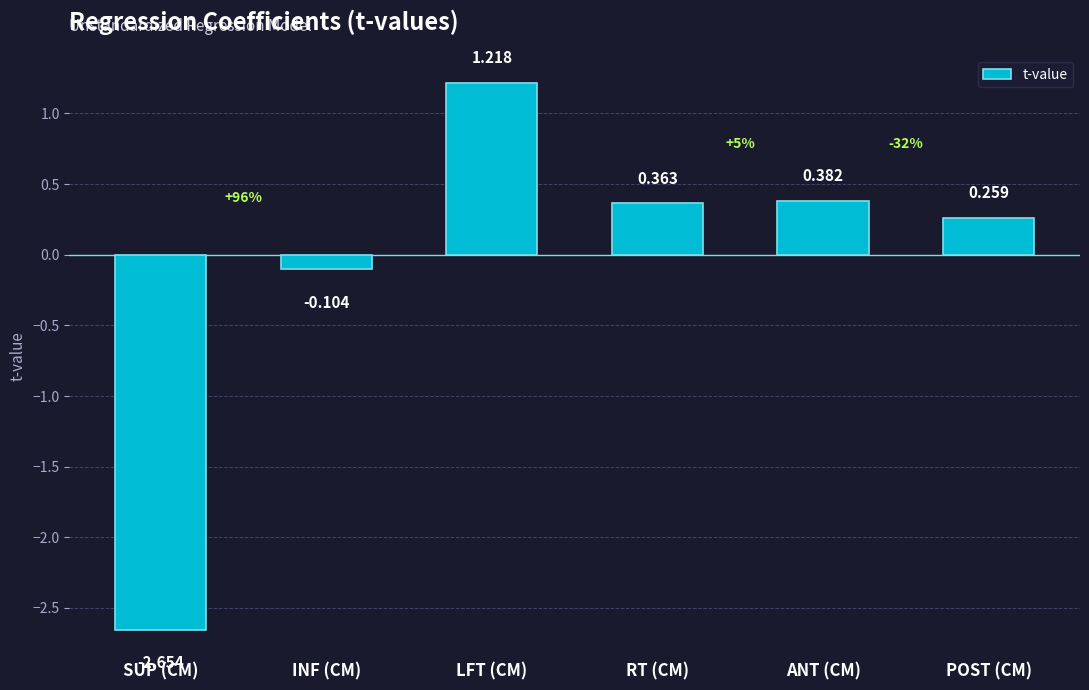

What is the difference between the second highest and second lowest values?

0.5